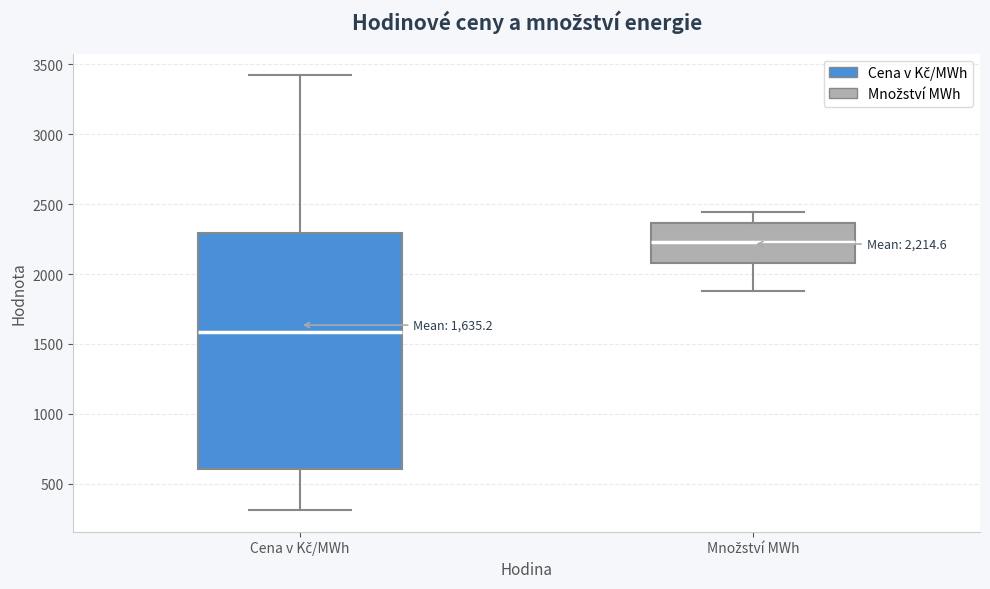

Which box has the lowest median line?

Cena v Kč/MWh